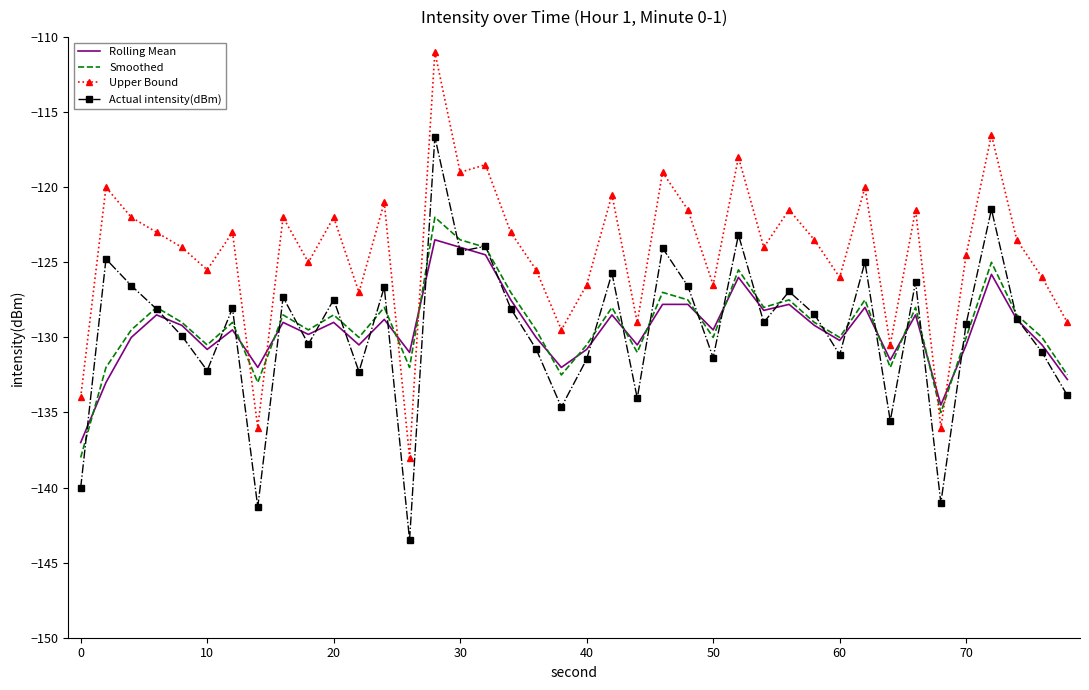

What is the smallest value displayed?

-143.5